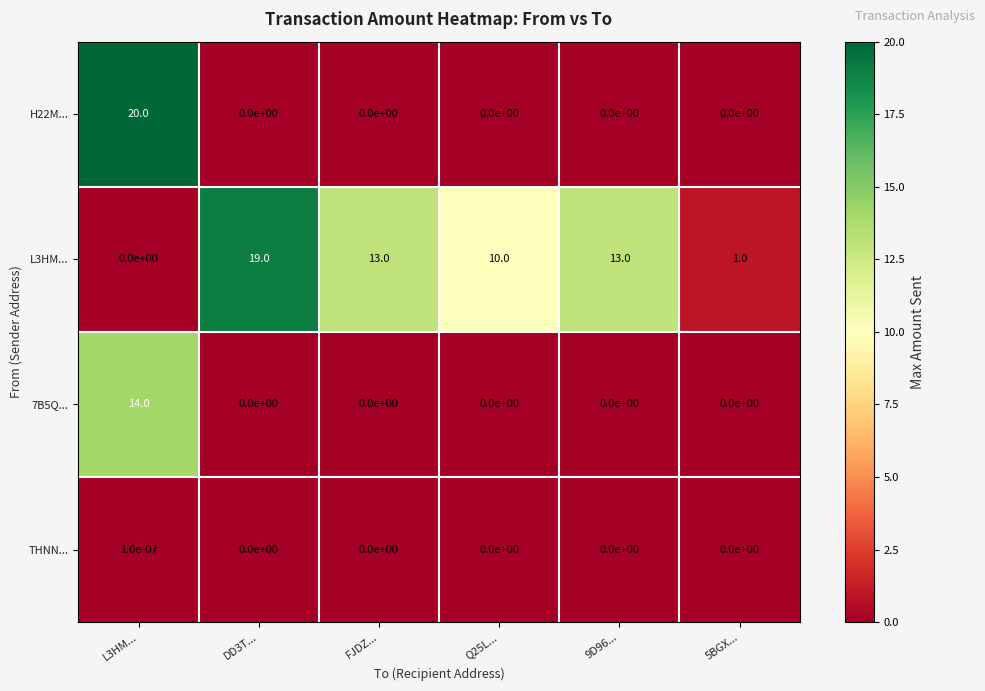

Count the number of categories in the chart.

6